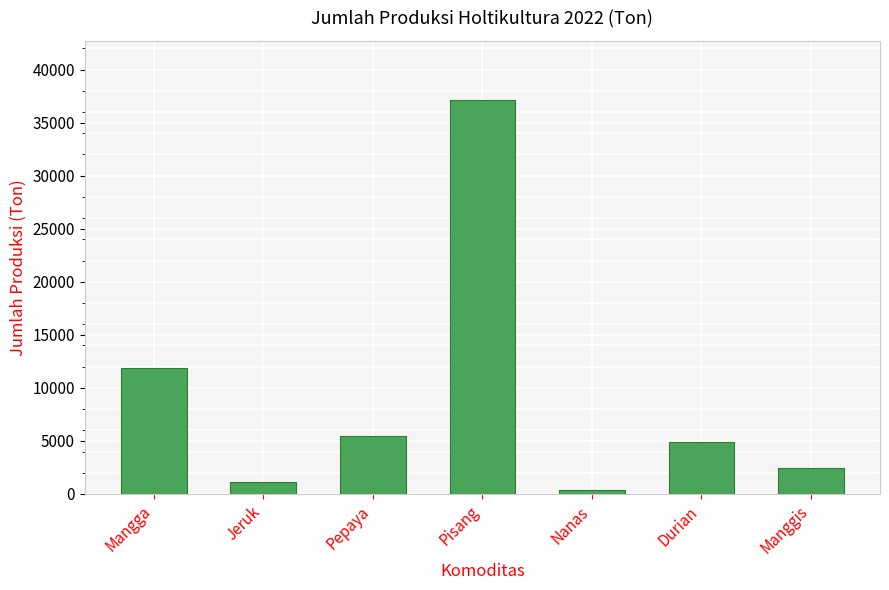

What is the label of the 5th bar from the left?

Nanas